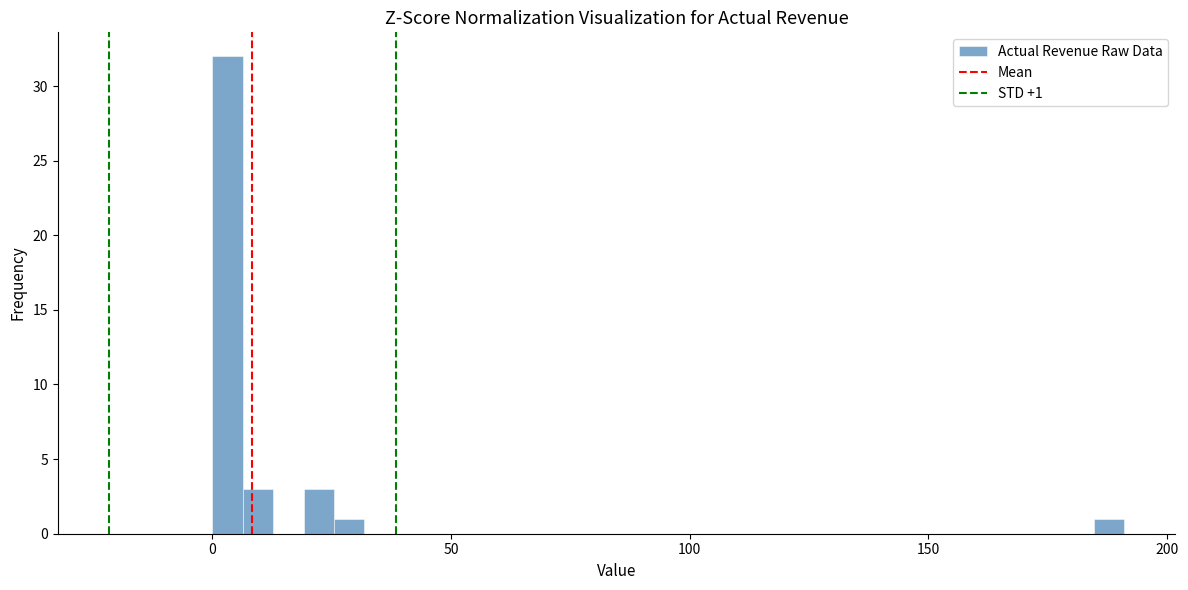

Read against the x-axis, roughly where is the centre of the tallest bar?

5